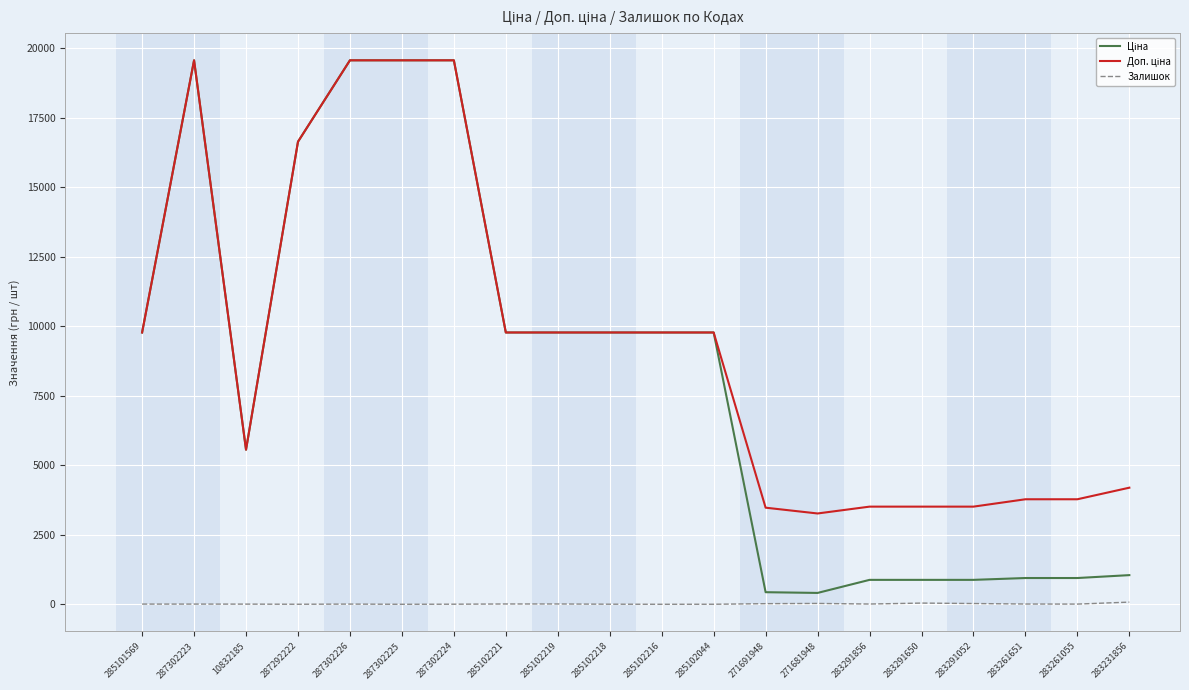

What is the sum of the Ціна values at 287292222 and 287302224?

36201.7